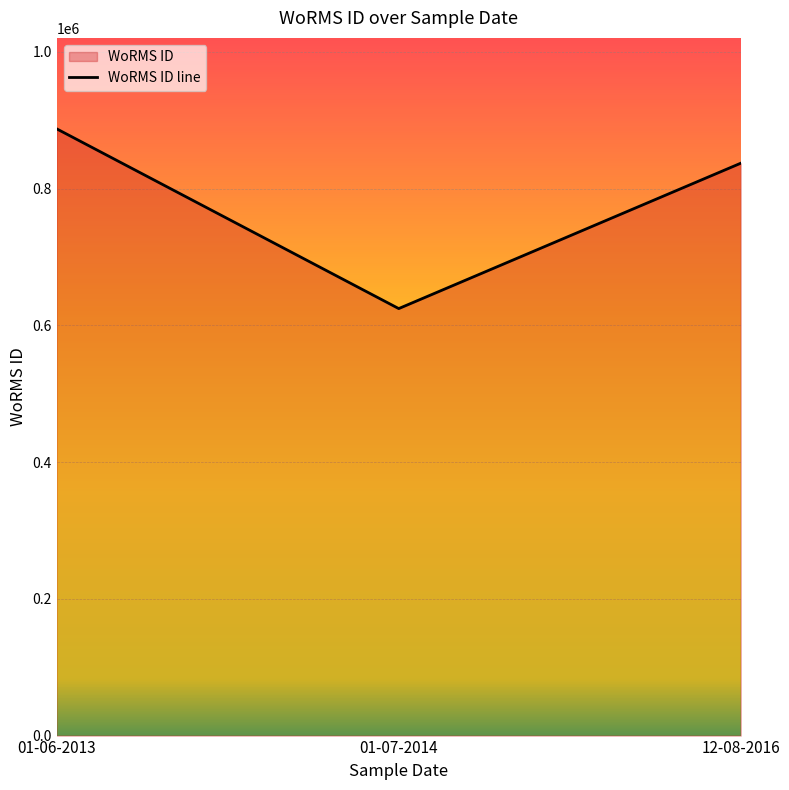

The chart shows a value of 254107 at 01-06-2013. True or false?

False